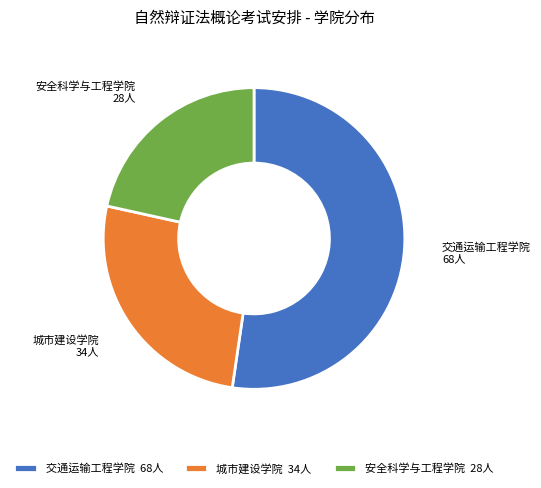

Between 交通运输工程学院 and 城市建设学院, which is larger?

交通运输工程学院